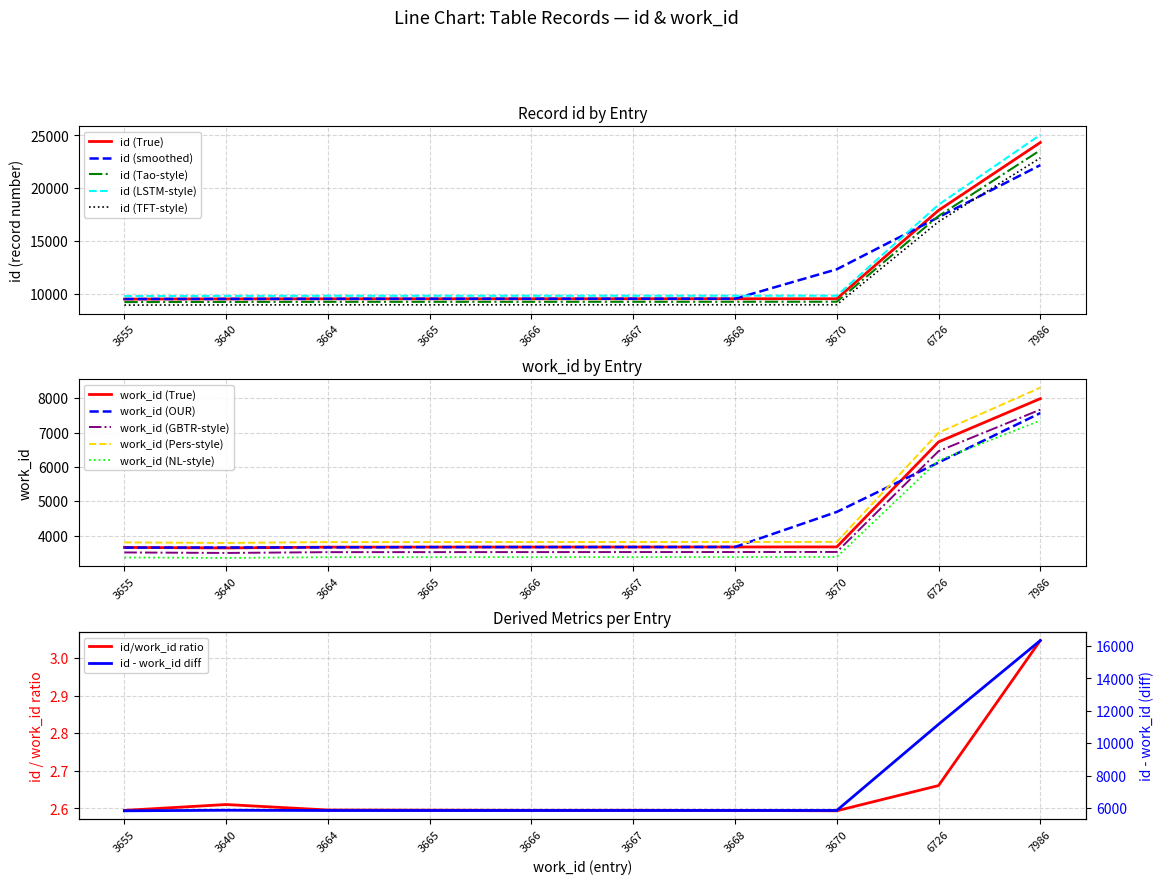

List the series in order of their overall mean, highest first.

id, work_id